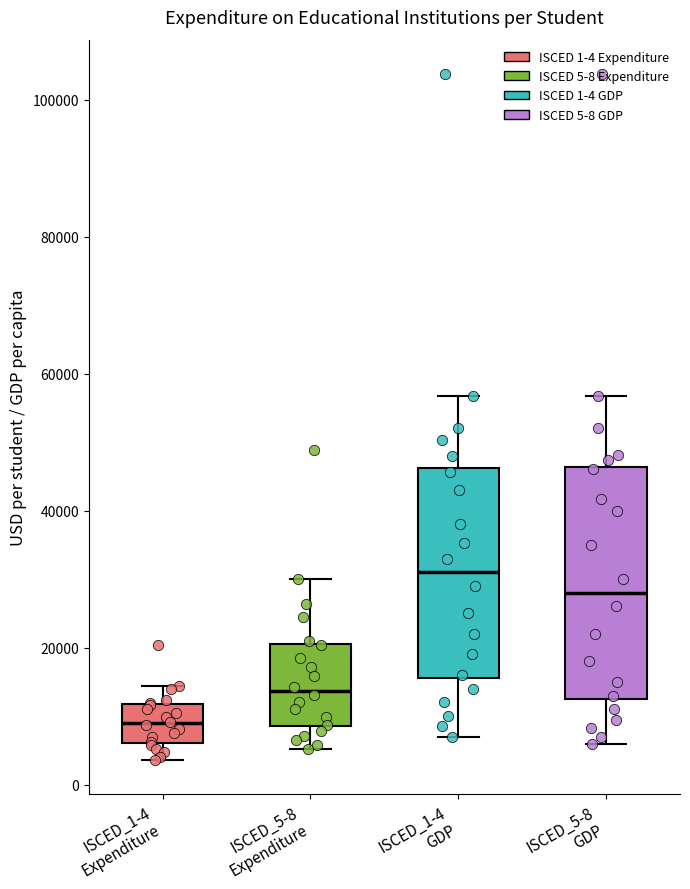

Reading left to right, read every box against the y-axis: the position of its median line, the range the box covers, and the ends of its whiskers. The values are not printed on the chart, so give them approximately, as read against the axis.

ISCED_1-4 Expenditure: median 8000, box 6000 to 12000, whiskers 4000 to 14000
ISCED_5-8 Expenditure: median 14000, box 8000 to 20000, whiskers 6000 to 30000
ISCED_1-4 GDP: median 32000, box 16000 to 46000, whiskers 8000 to 56000
ISCED_5-8 GDP: median 28000, box 12000 to 46000, whiskers 6000 to 56000